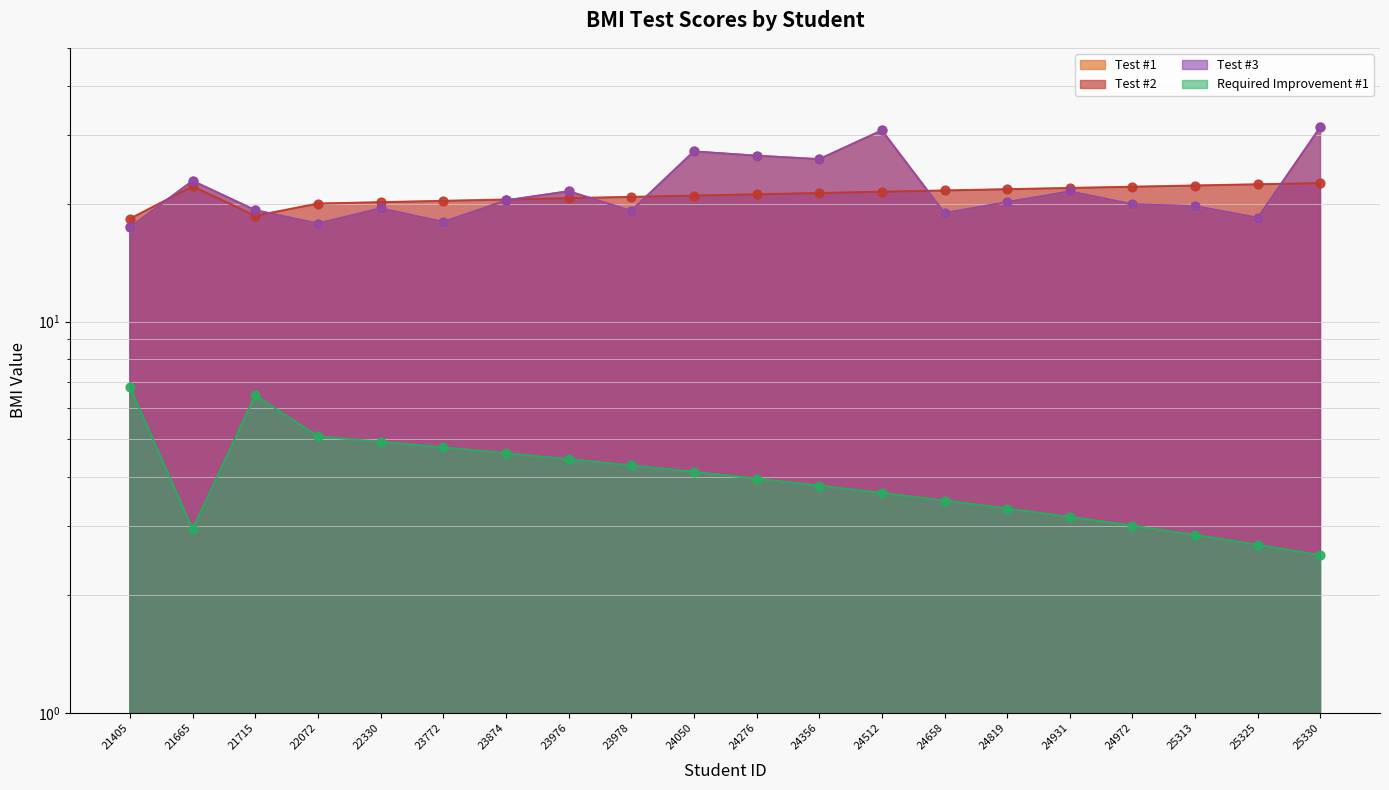

Which series has the largest total across all categories?

Test #1